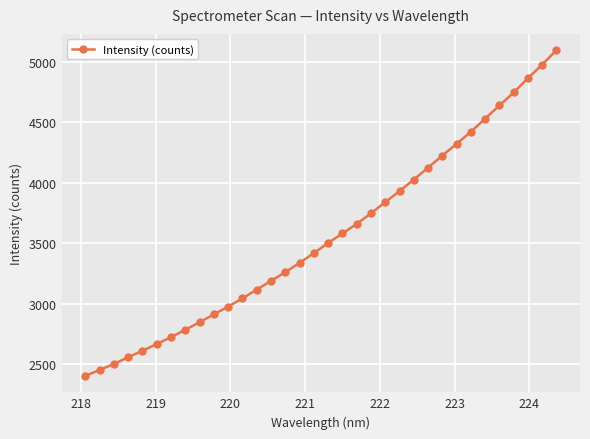

What is the smallest value displayed?

2403.5